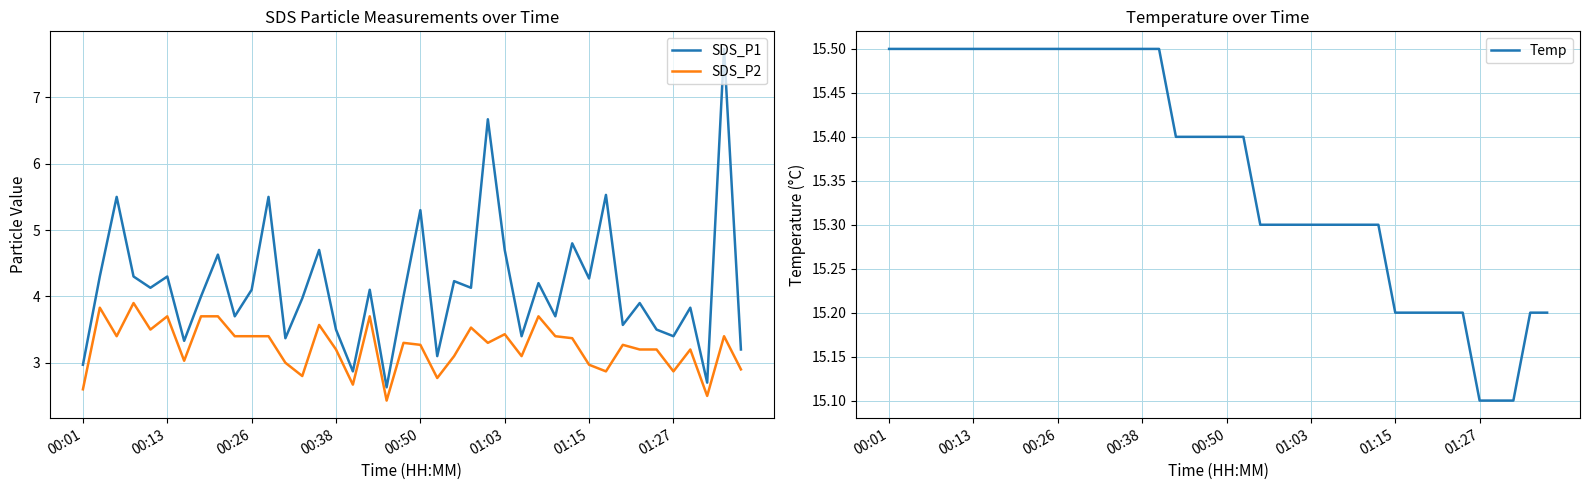

Does the chart have visible grid lines?

Yes